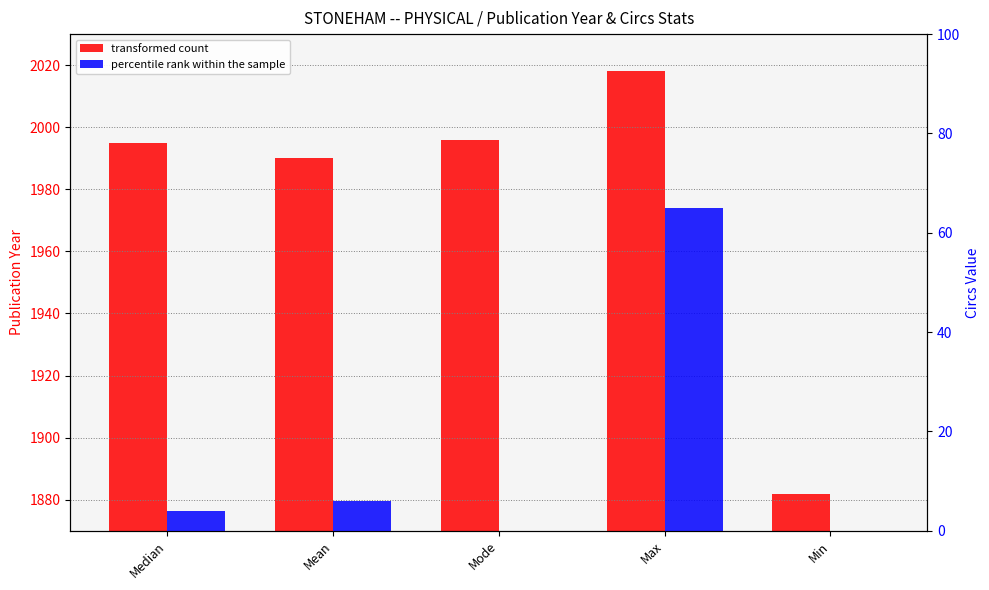

At which category is the sum across all series the highest?

Max